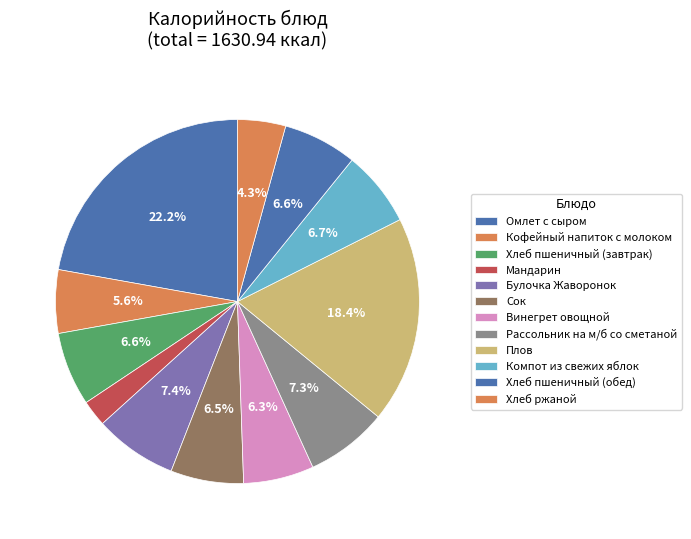

To the nearest percent, what is the average slice percentage?

8%